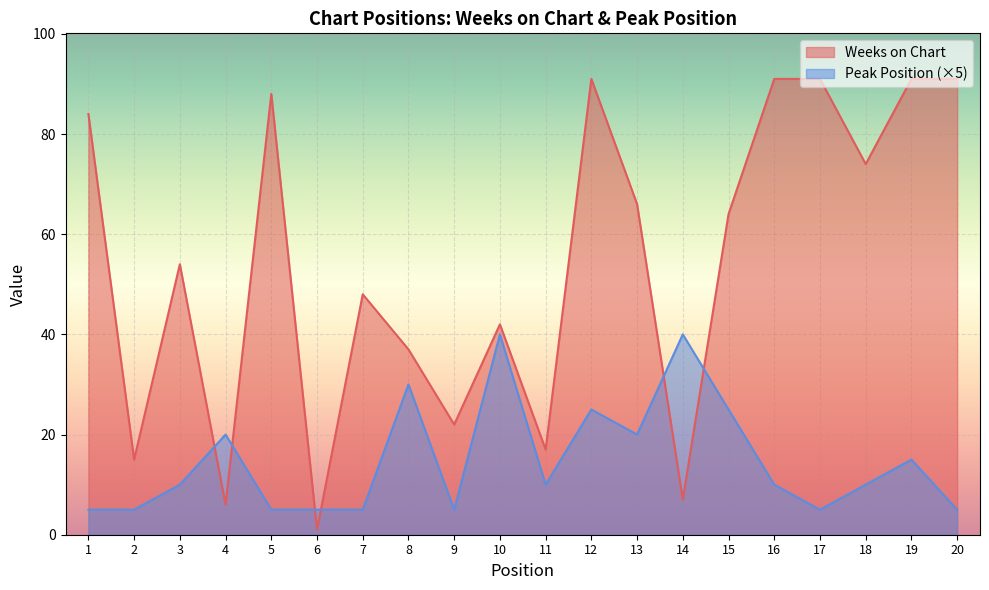

Where do Peak Position and Weeks on Chart first cross each other?

3 and 4